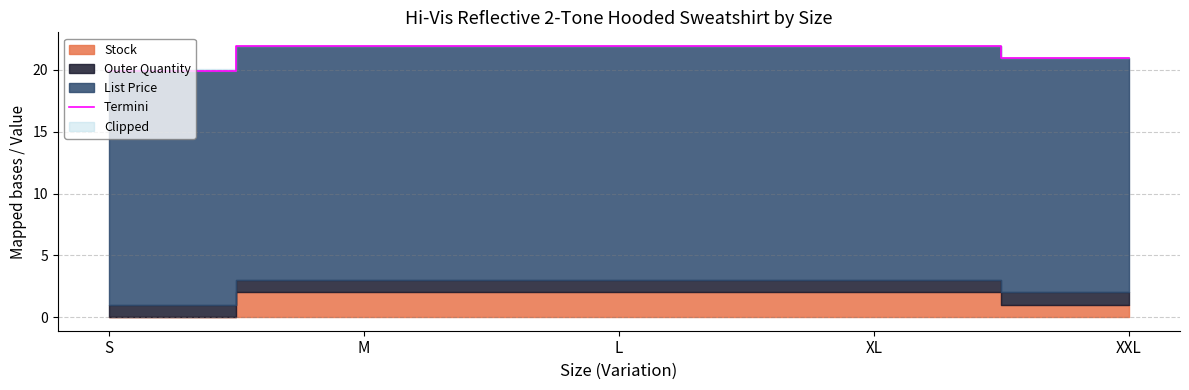

What position from the left is XL?

4